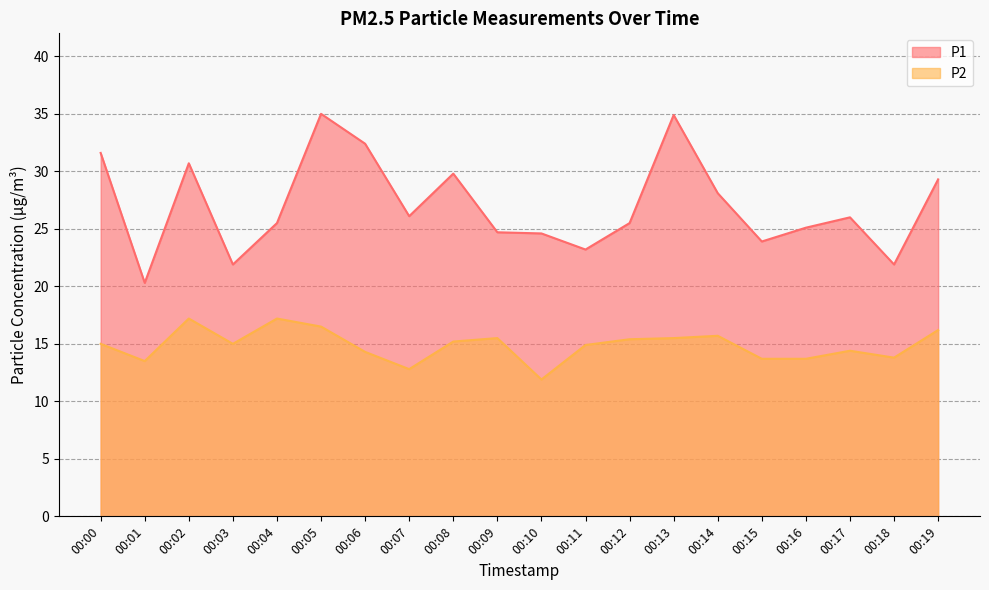

True or false: P1 and P2 intersect in this chart.

False